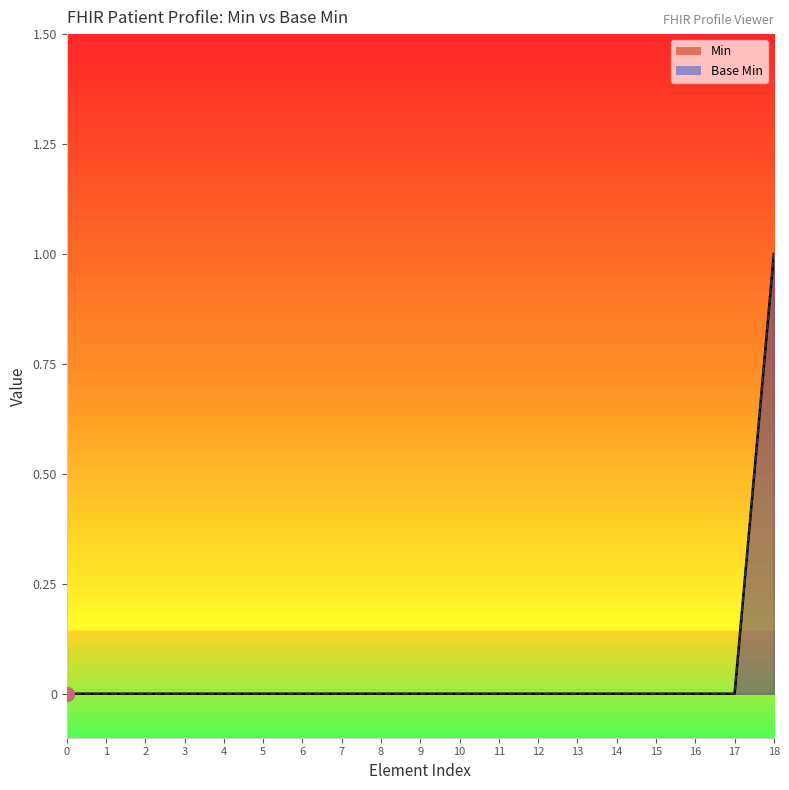

Does the chart display data point markers on the line(s)?

No